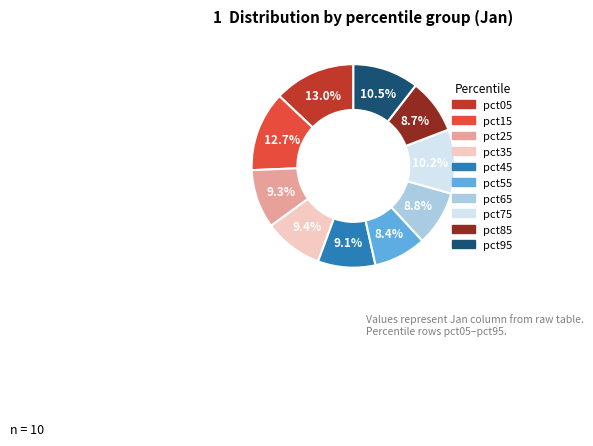

How many segments does this pie chart have?

10